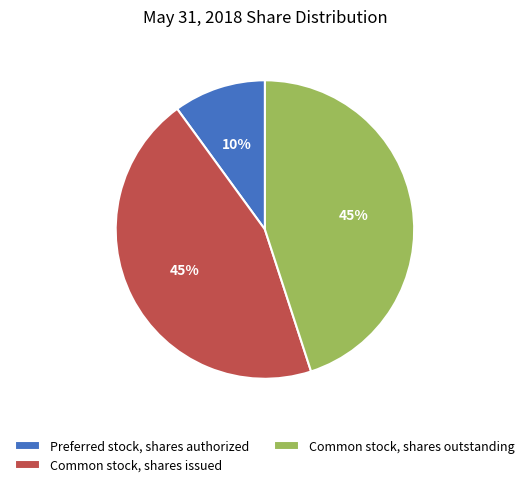

Between Common stock, shares outstanding and Preferred stock, shares authorized, which is larger?

Common stock, shares outstanding